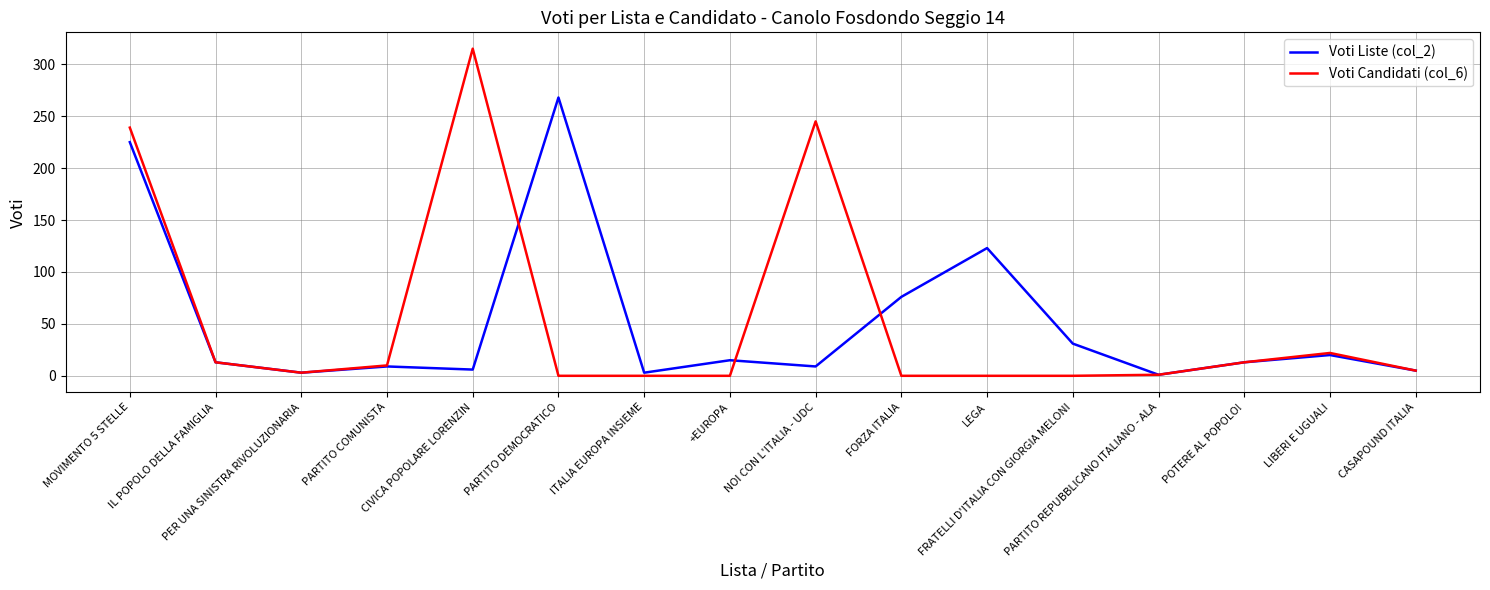

What is the sum of the Voti Liste (col_2) values at NOI CON L'ITALIA - UDC and IL POPOLO DELLA FAMIGLIA?

22